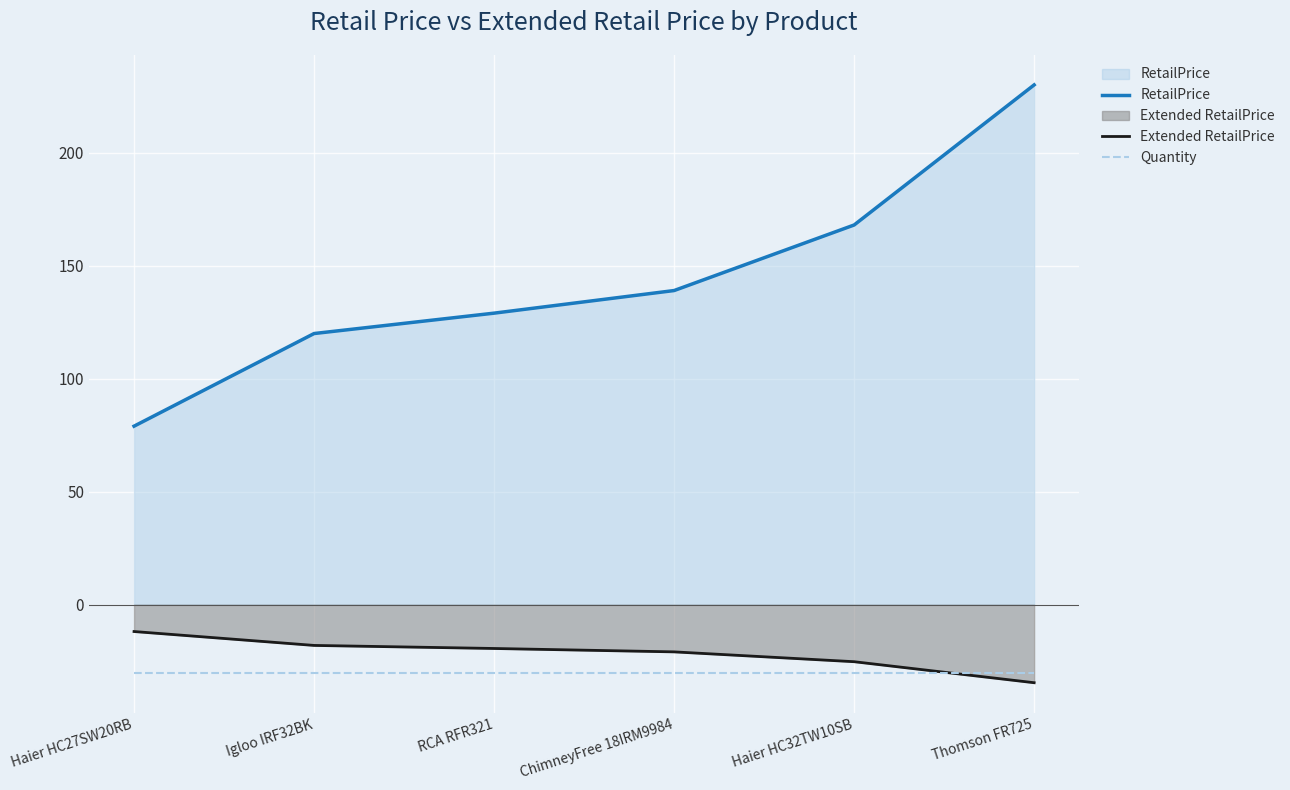

Does the chart display data point markers on the line(s)?

No